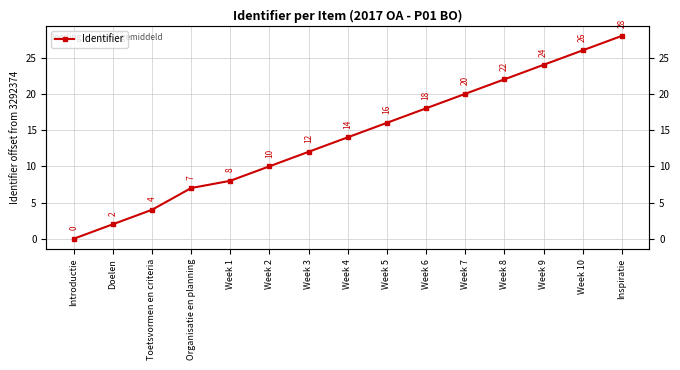

Reading right to left, extract all data points from this chart.

Inspiratie=28	Week 10=26	Week 9=24	Week 8=22	Week 7=20	Week 6=18	Week 5=16	Week 4=14	Week 3=12	Week 2=10	Week 1=8	Organisatie en planning=7	Toetsvormen en criteria=4	Doelen=2	Introductie=0